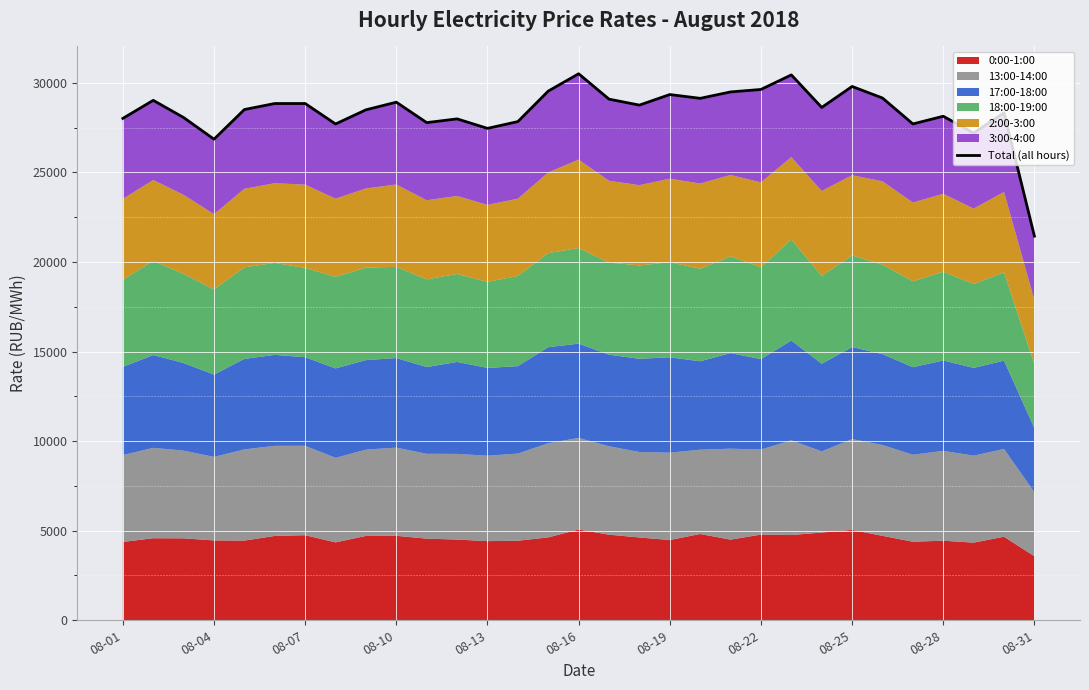

What is the average value?

28409.3